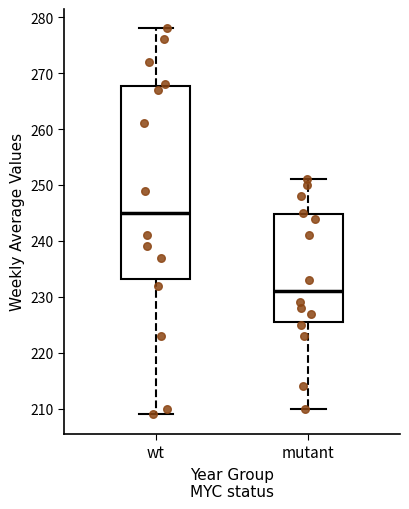

Reading left to right, transcribe this box plot: for each box, give where its median line is, the range the box spans, and where its two whiskers end, as read against the y-axis. The values are not printed on the chart, so give them approximately, as read against the axis.

wt: median 245, box 233 to 268, whiskers 209 to 278
mutant: median 231, box 226 to 245, whiskers 210 to 251